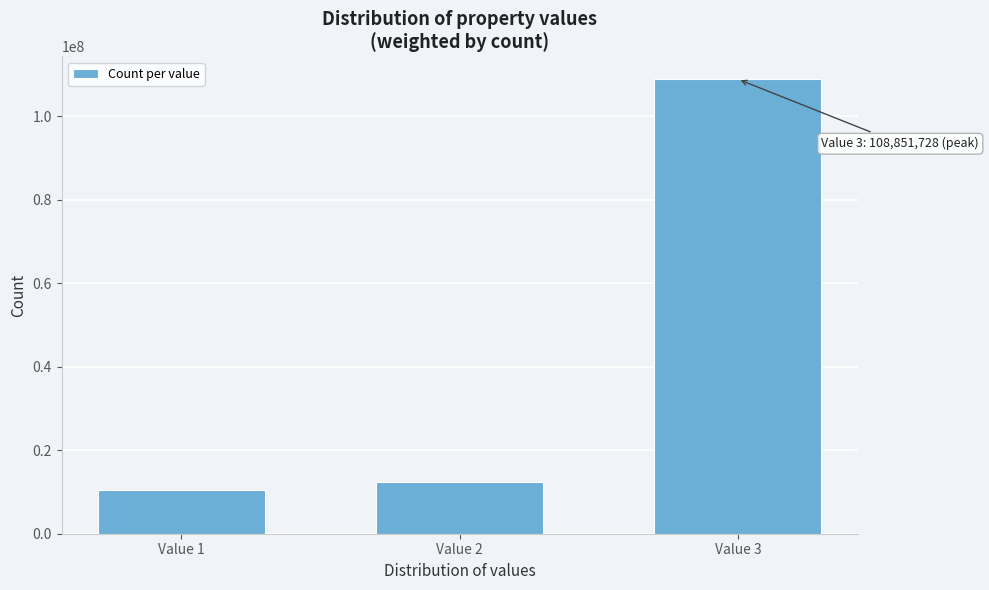

Reading left to right, extract all data points from this chart.

10581288	12299984	108851728